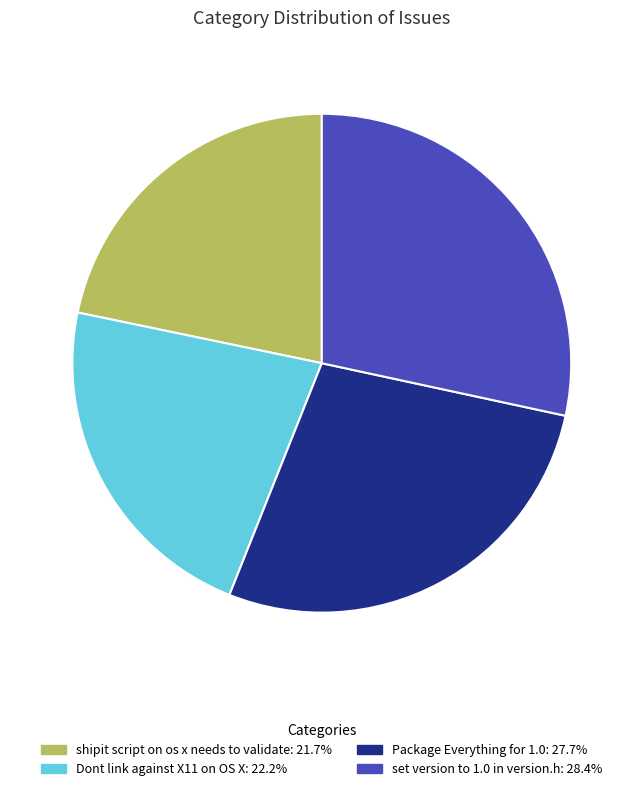

Do set version to 1.0 in version.h and shipit script on os x needs to validate together represent more than half of the pie?

Yes